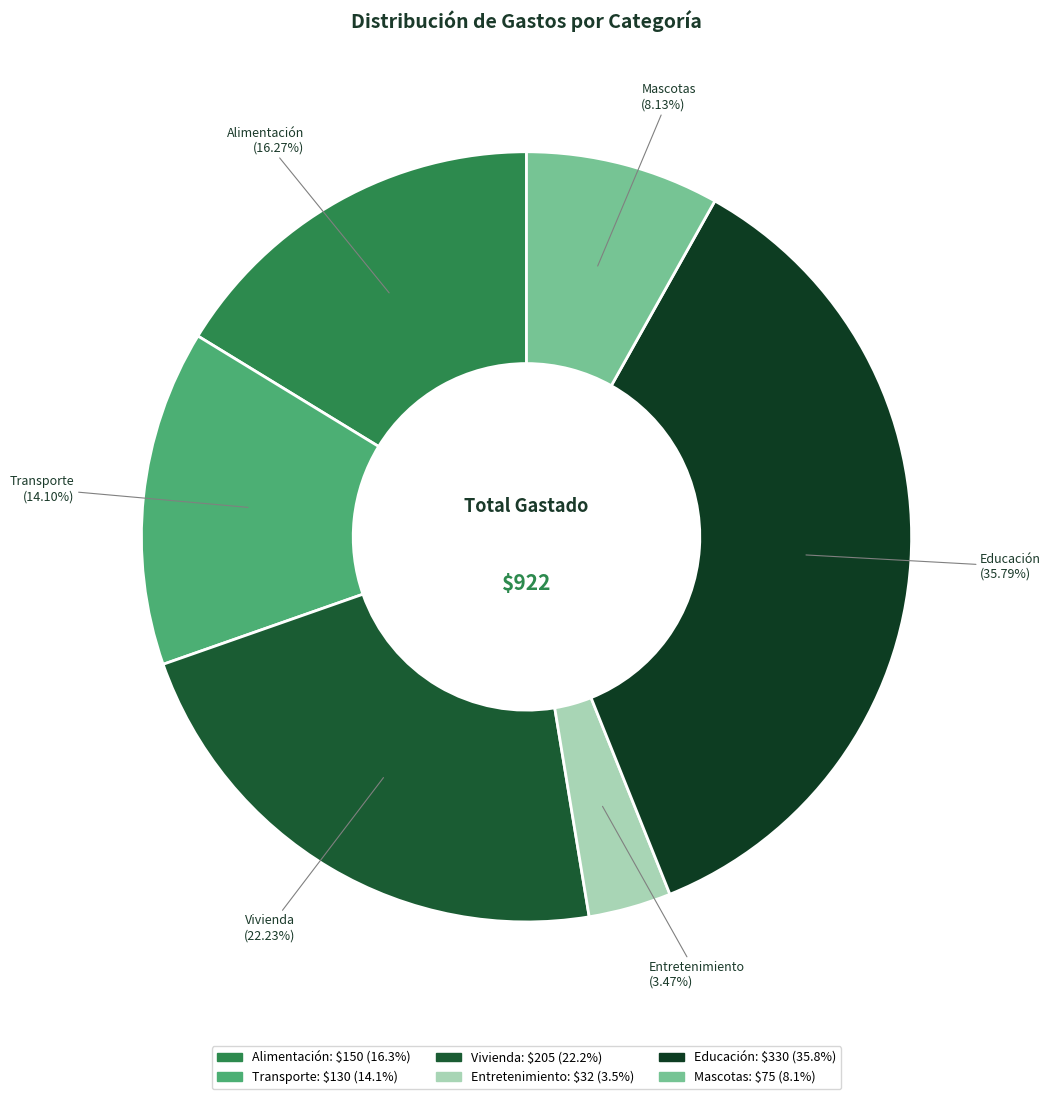

Is there a majority slice in this chart?

No